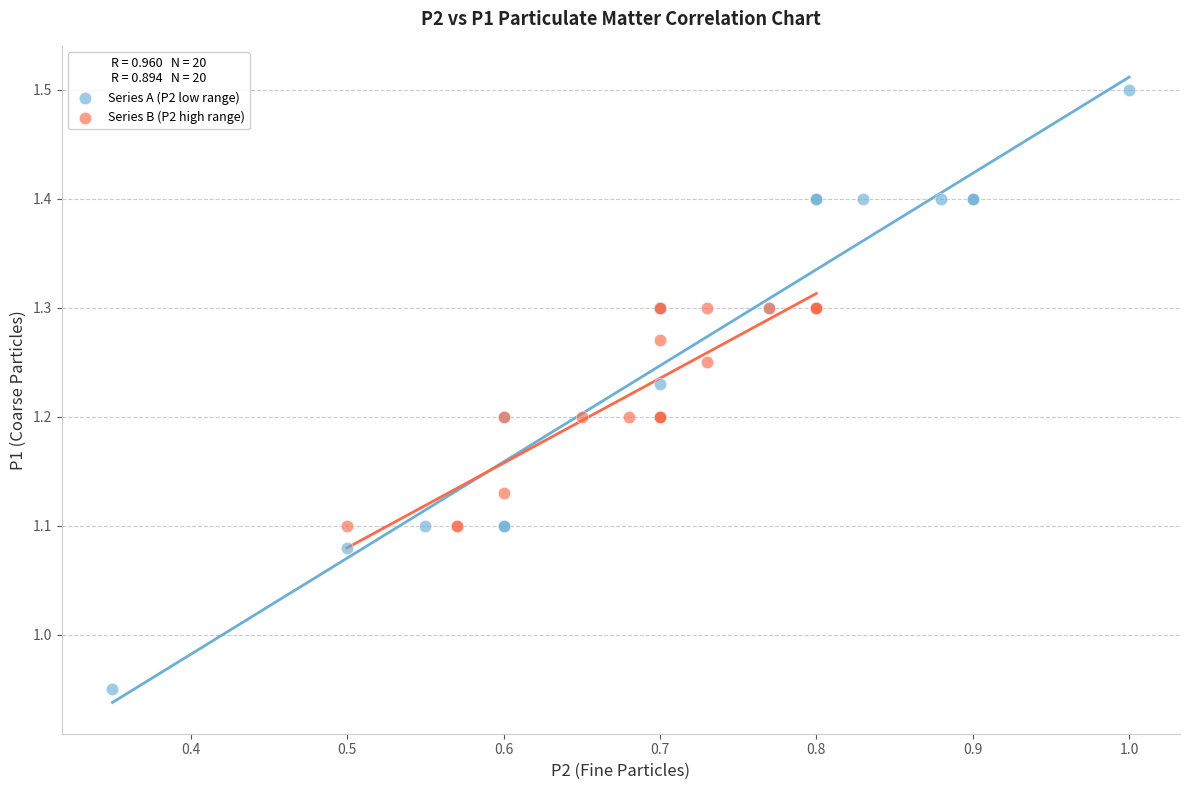

Which series contains the lowest Y value?

Series A (P2 low range)